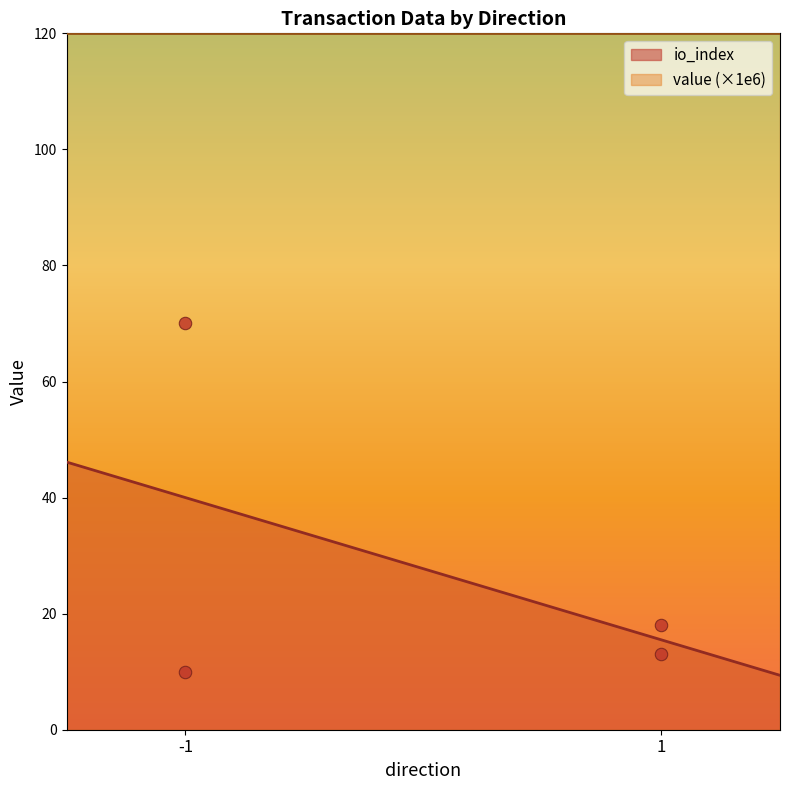

Which series has the largest total across all categories?

io_index